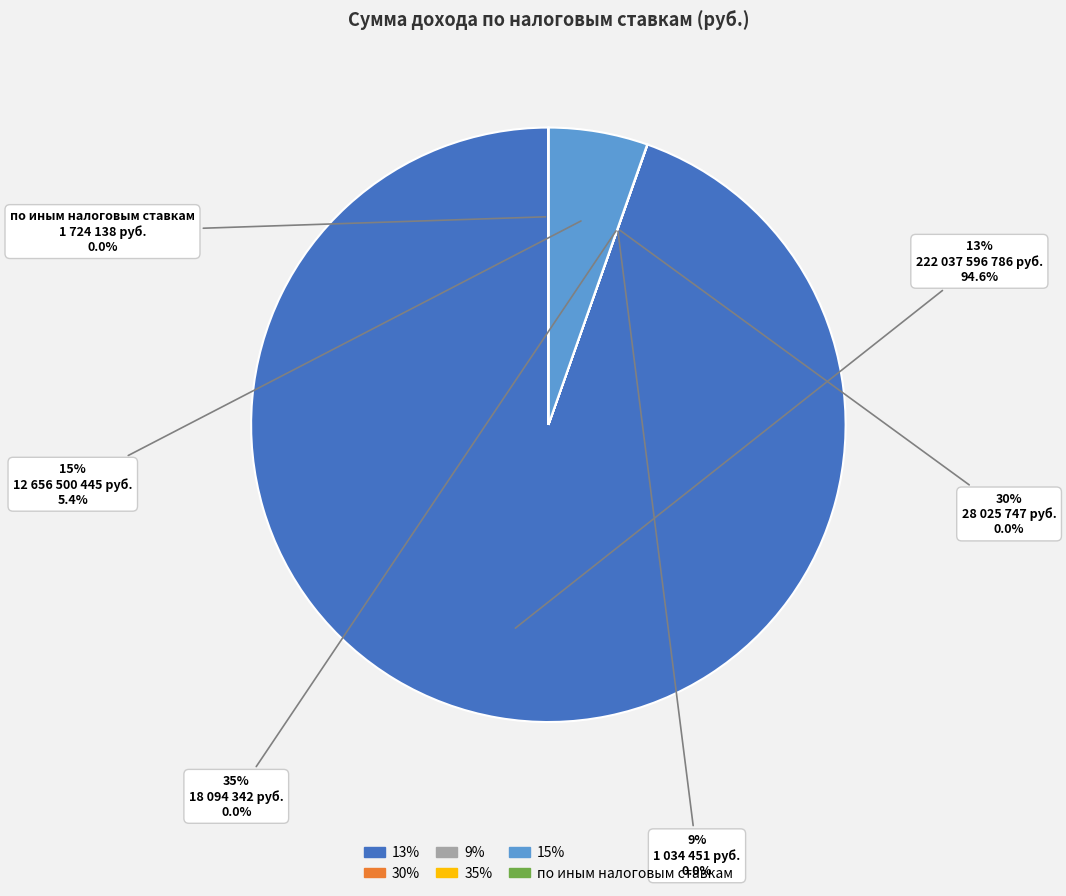

Count the number of slices in the pie.

6